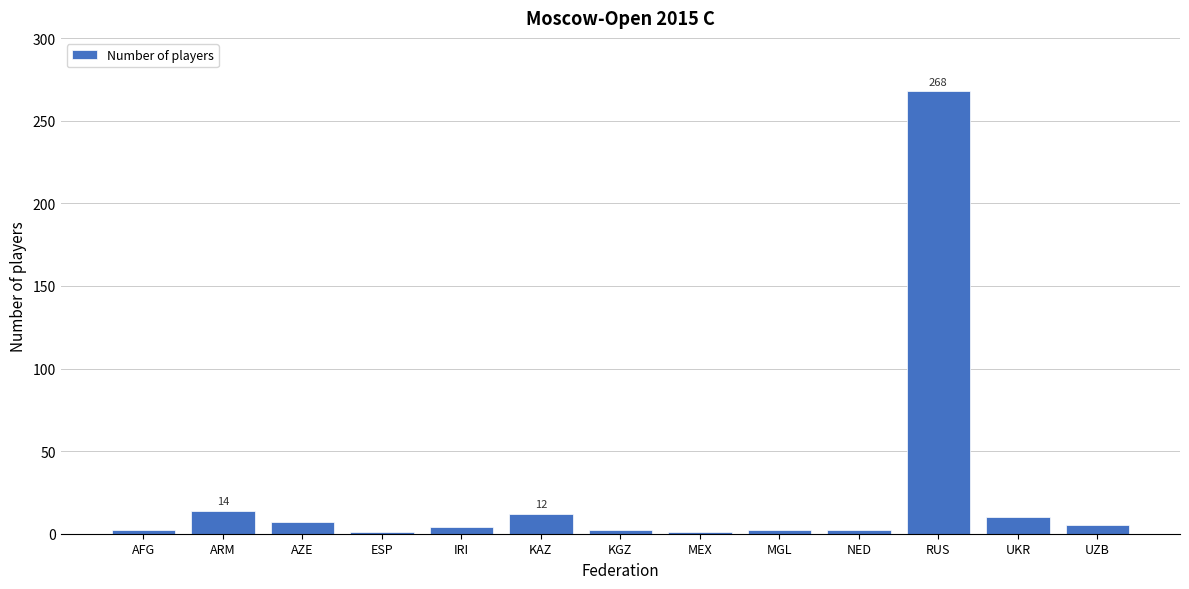

What value does the data have at ARM?

14